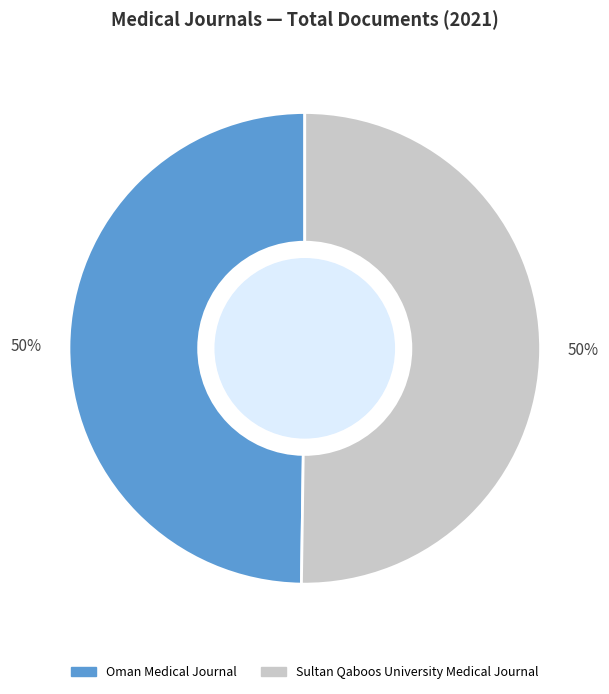

Approximately how many times larger is the value at Oman Medical Journal compared to Sultan Qaboos University Medical Journal?

1.0